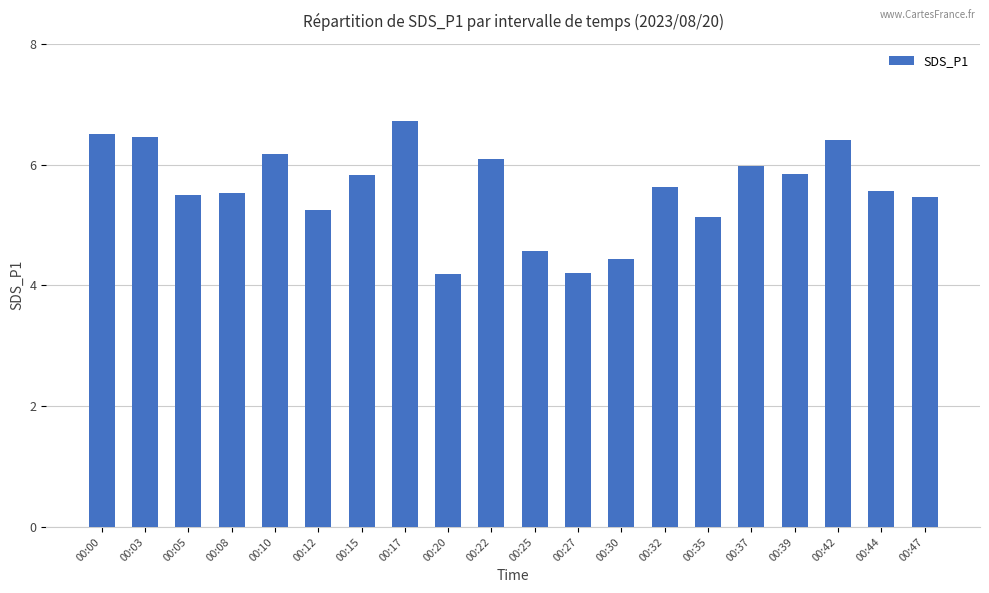

Does the chart contain any negative values?

No